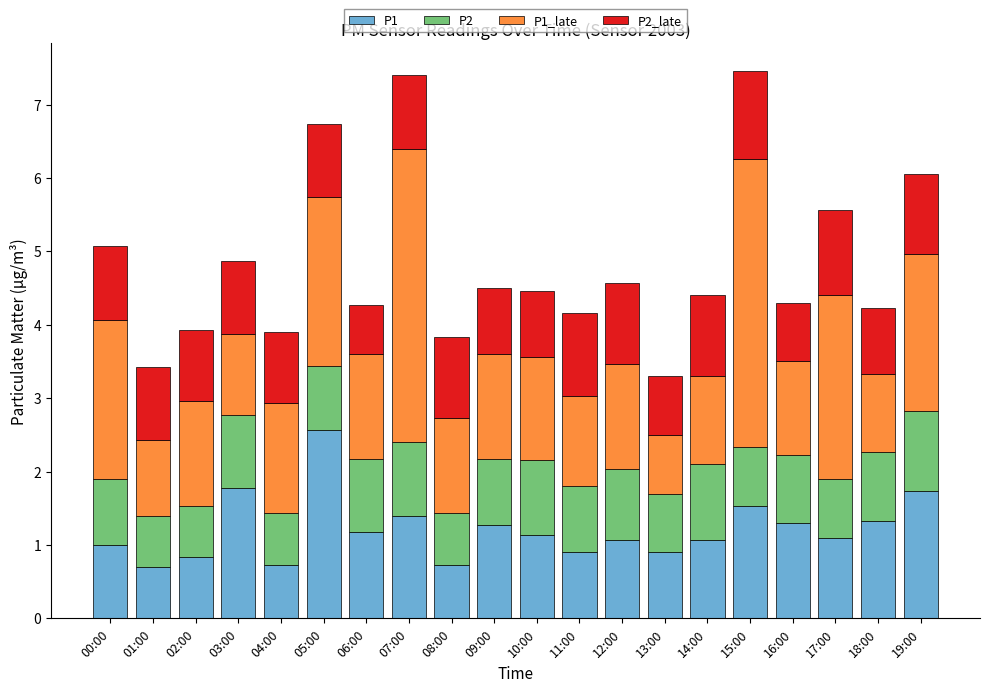

Is it true that P1 equals 0.5 at 06:00?

False